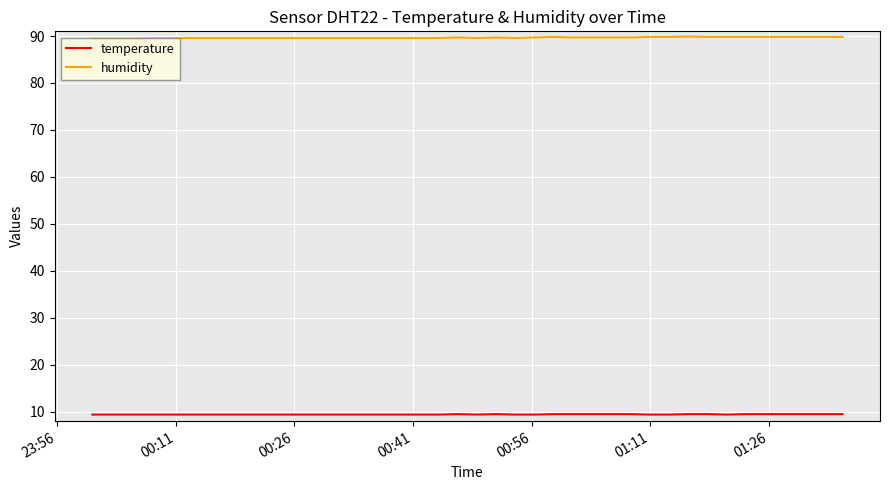

What is the maximum value shown in the chart?

89.9